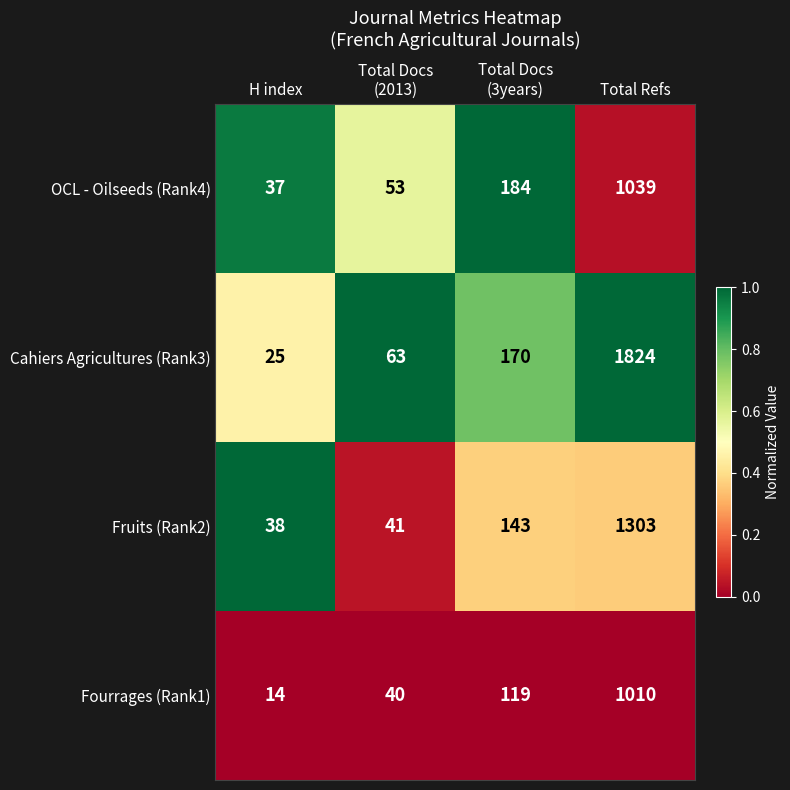

At which category is the sum across all series the highest?

Total Refs